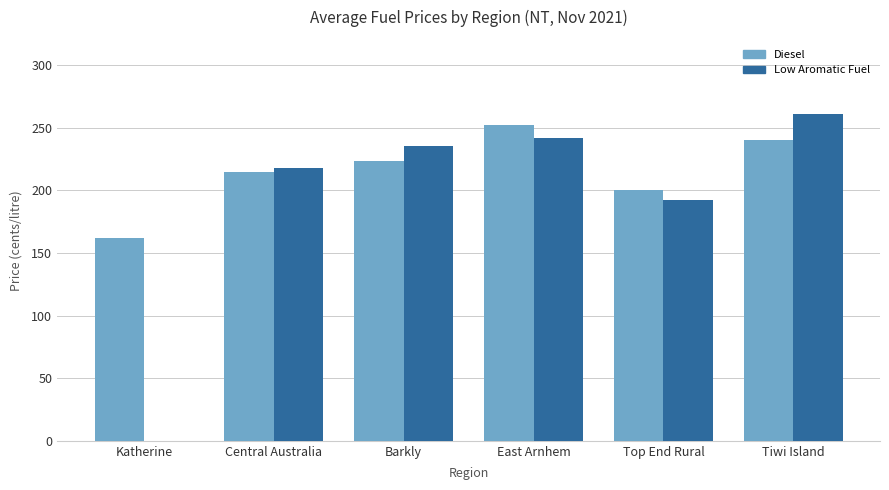

Which series has the largest total across all categories?

Diesel